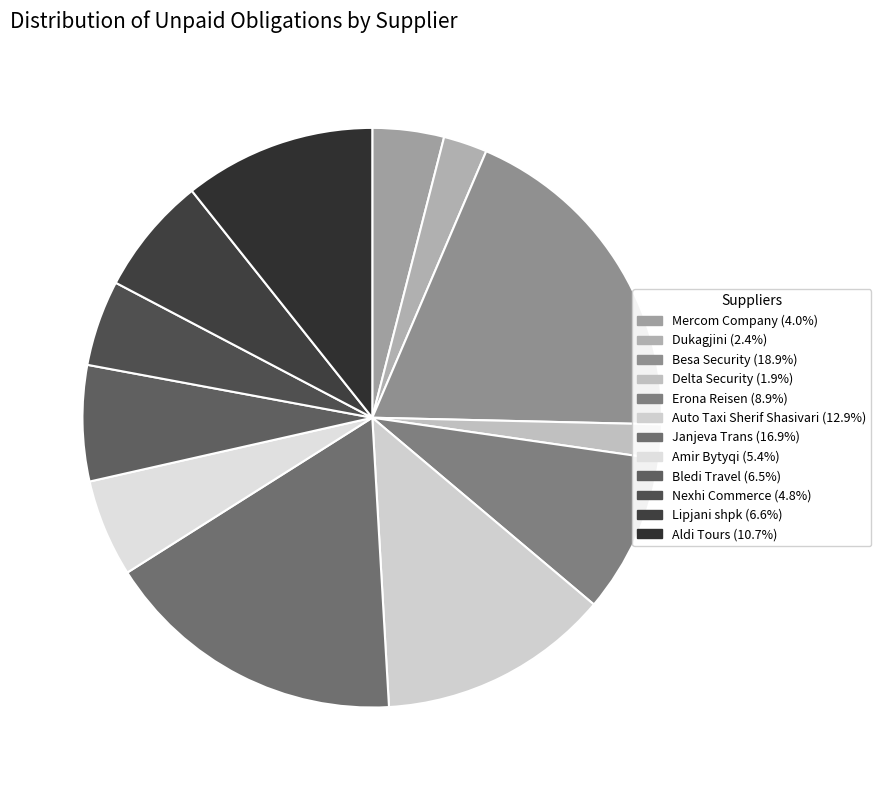

Do Aldi Tours and Nexhi Commerce together represent more than half of the pie?

No